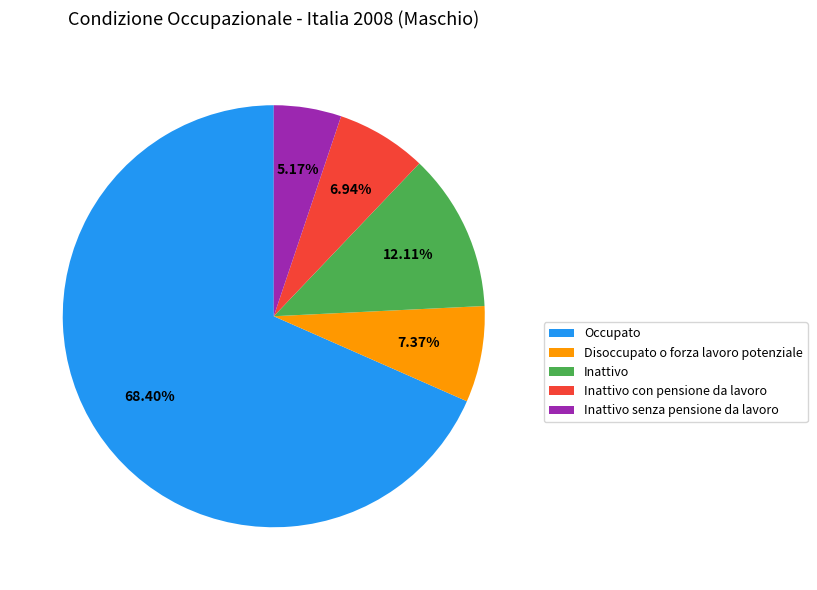

To the nearest percent, what is the difference between the largest and smallest slice percentages?

63%